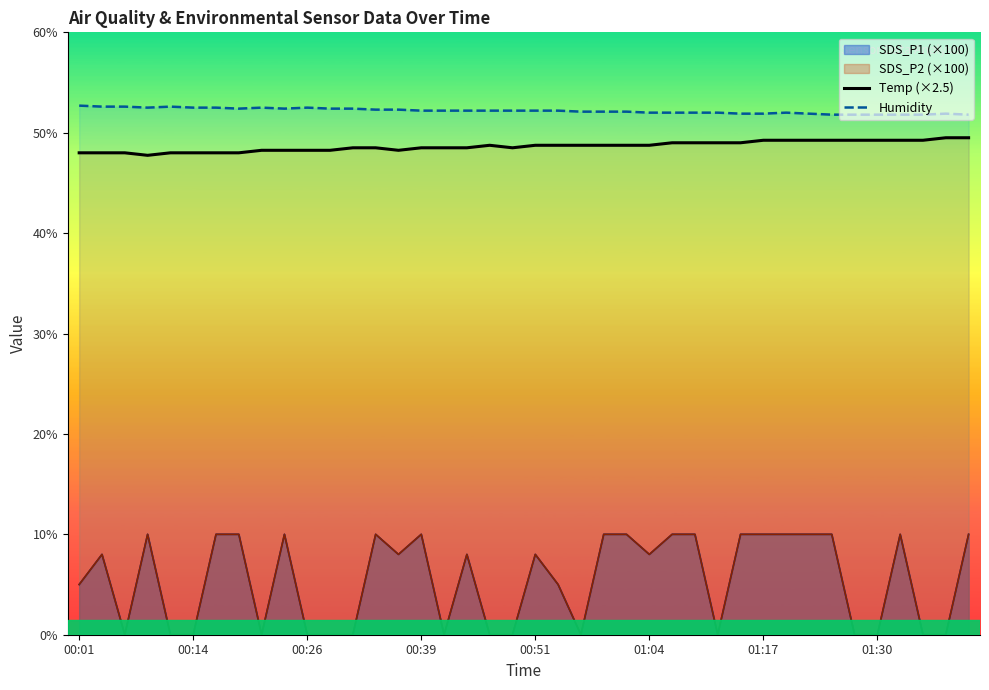

Which series has the widest spread of values?

Temp (×2.5)